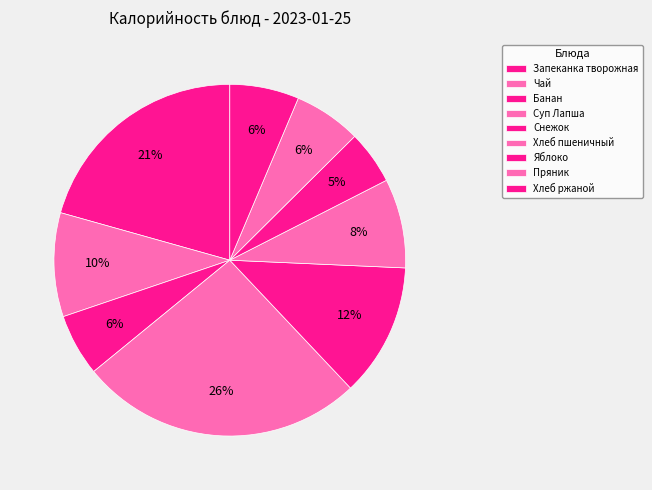

Combined, do Яблоко and Пряник account for over 50%?

No